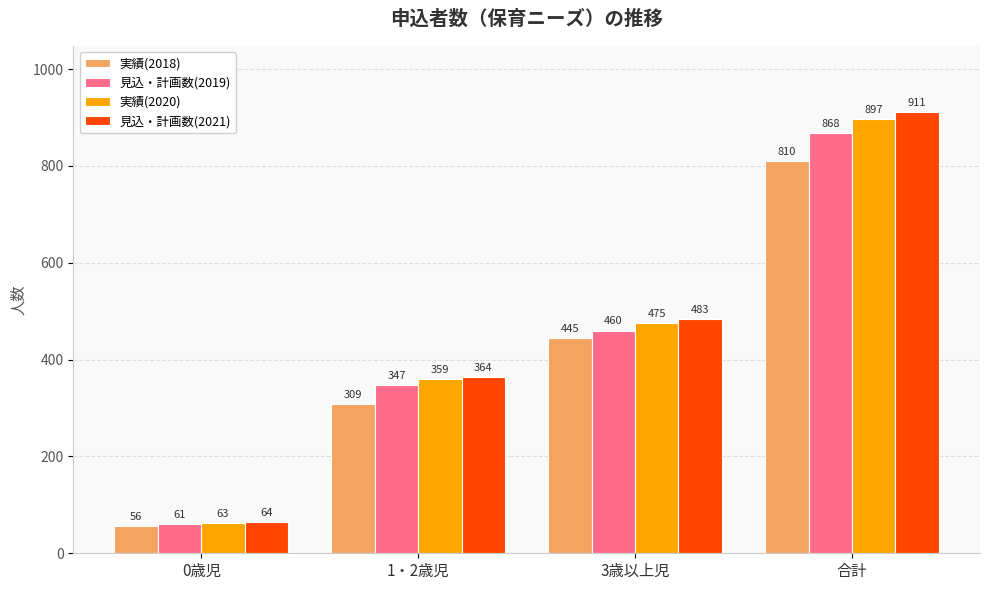

How many categories are shown in the chart?

4